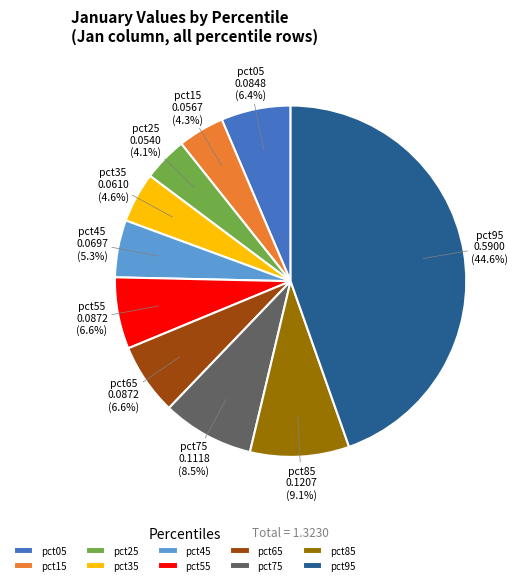

Does pct95 account for over 50% of the chart?

No